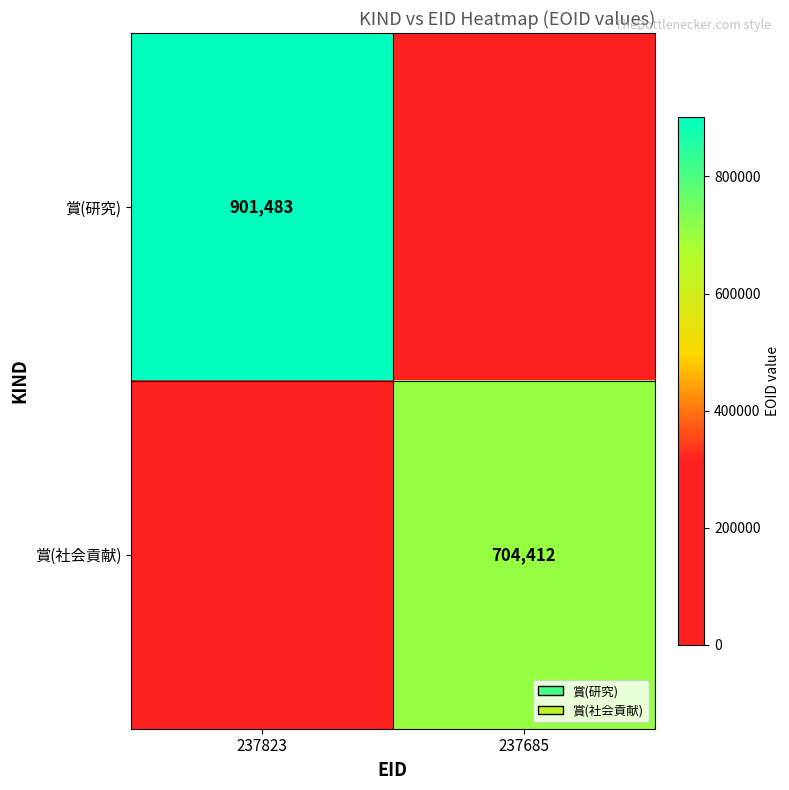

The value of 賞(研究) at 237823 is 1523647. True or false?

False